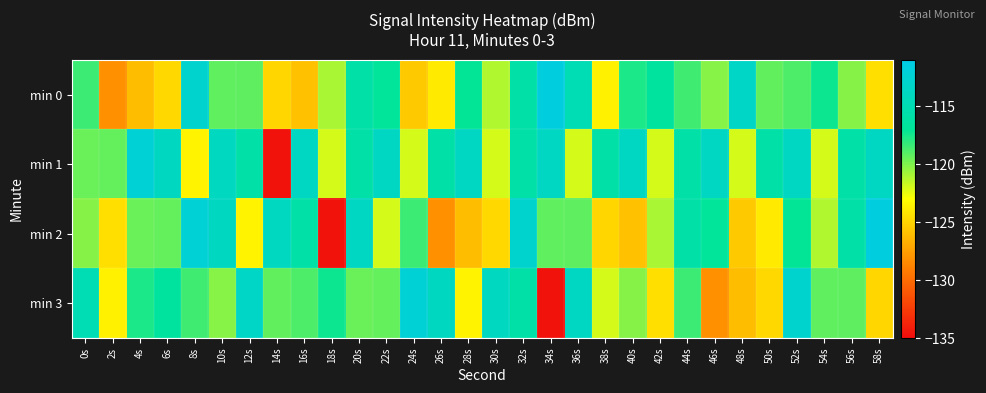

Which series has the largest range (max minus min)?

min 2